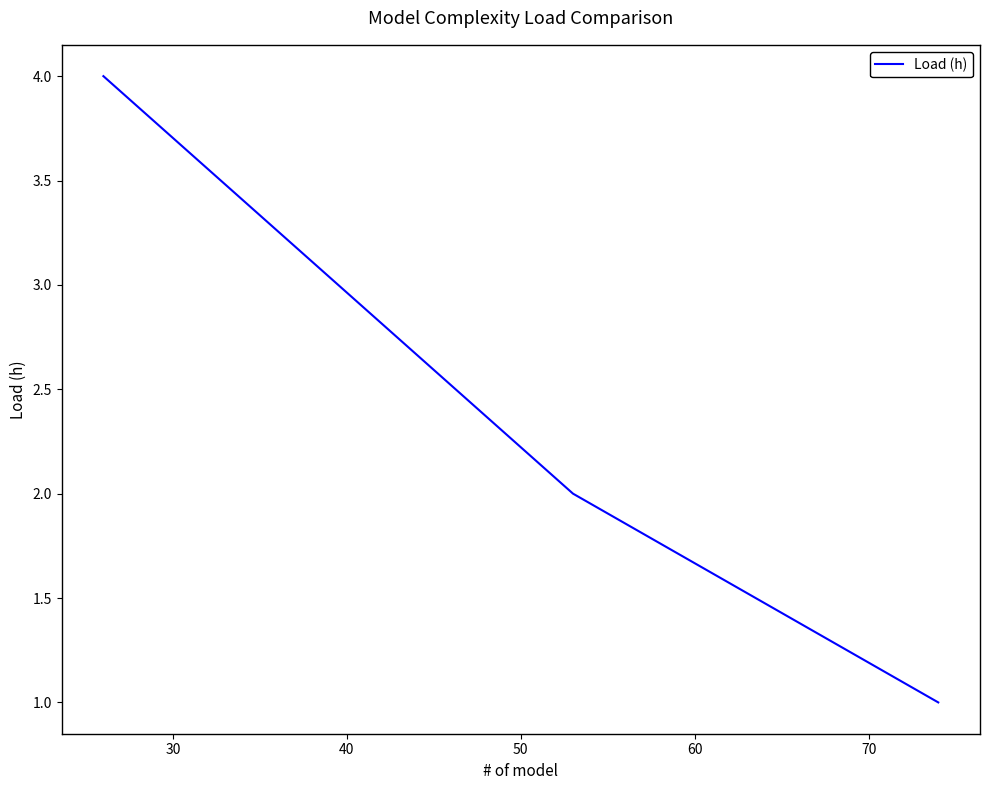

What is the greatest value displayed?

4